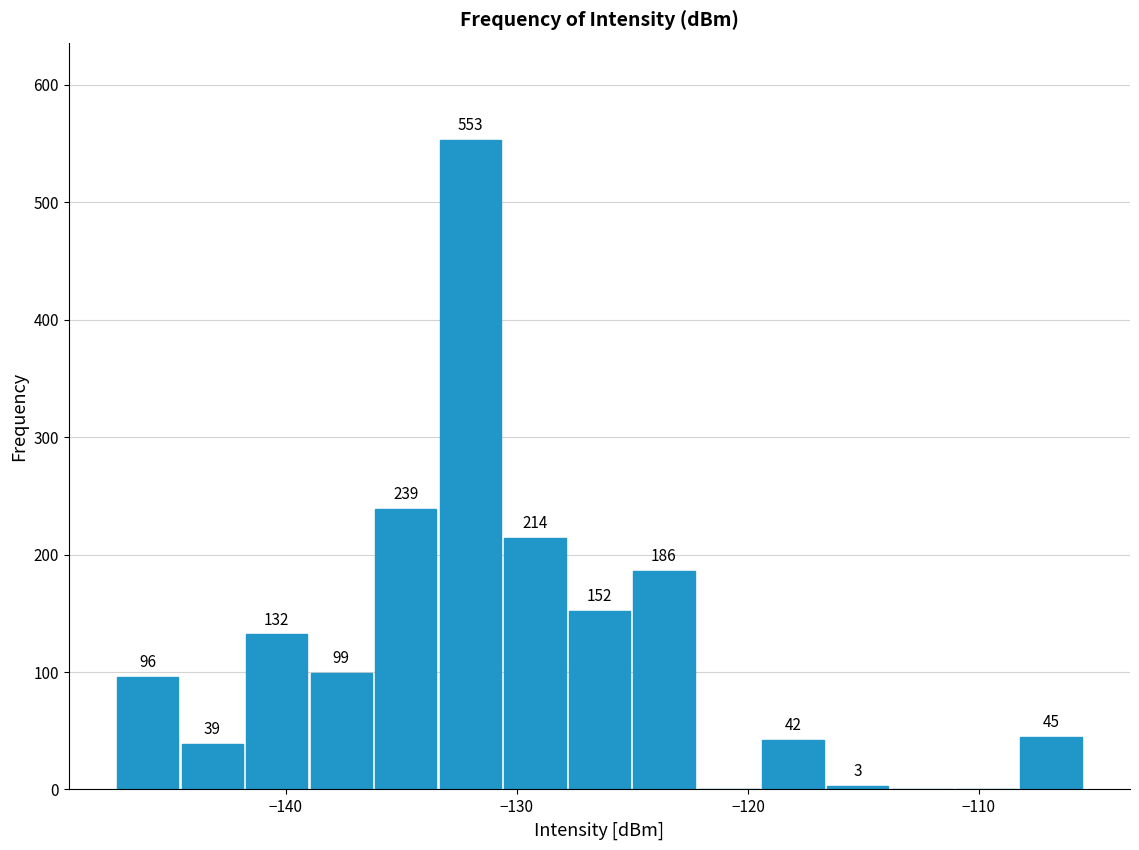

Around what value on the x-axis is the tallest bar? Give the approximate position of its centre, as read against the axis.

-132